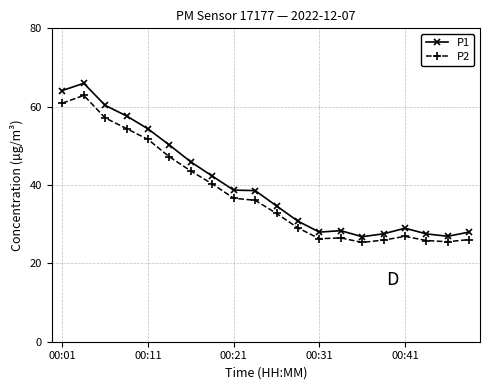

True or false: P1 and P2 intersect in this chart.

False